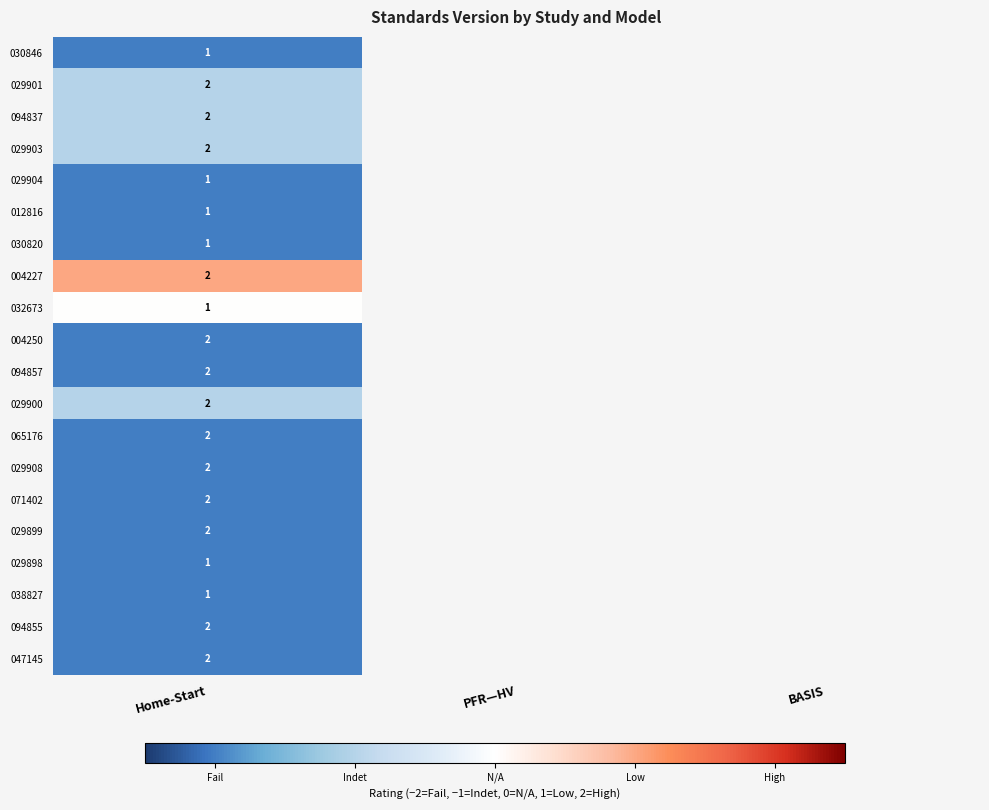

Which has a higher value, BASIS or PFR—HV?

PFR—HV